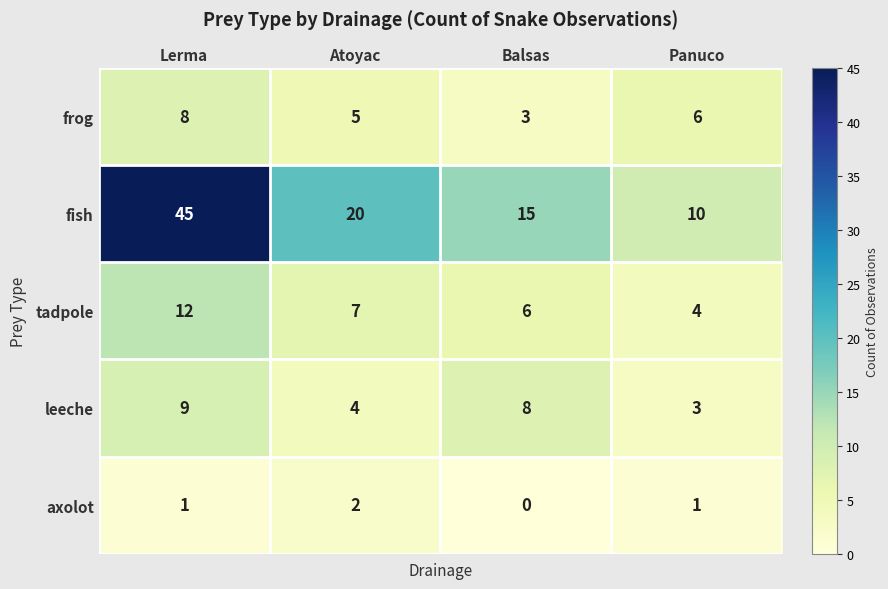

Count the tadpole values in the range 6 to 12.

3